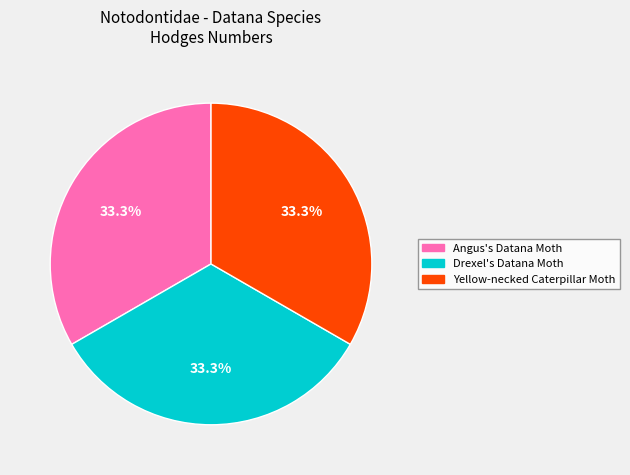

What is the ratio of the value at Yellow-necked Caterpillar Moth to the value at Drexel's Datana Moth?

1.0